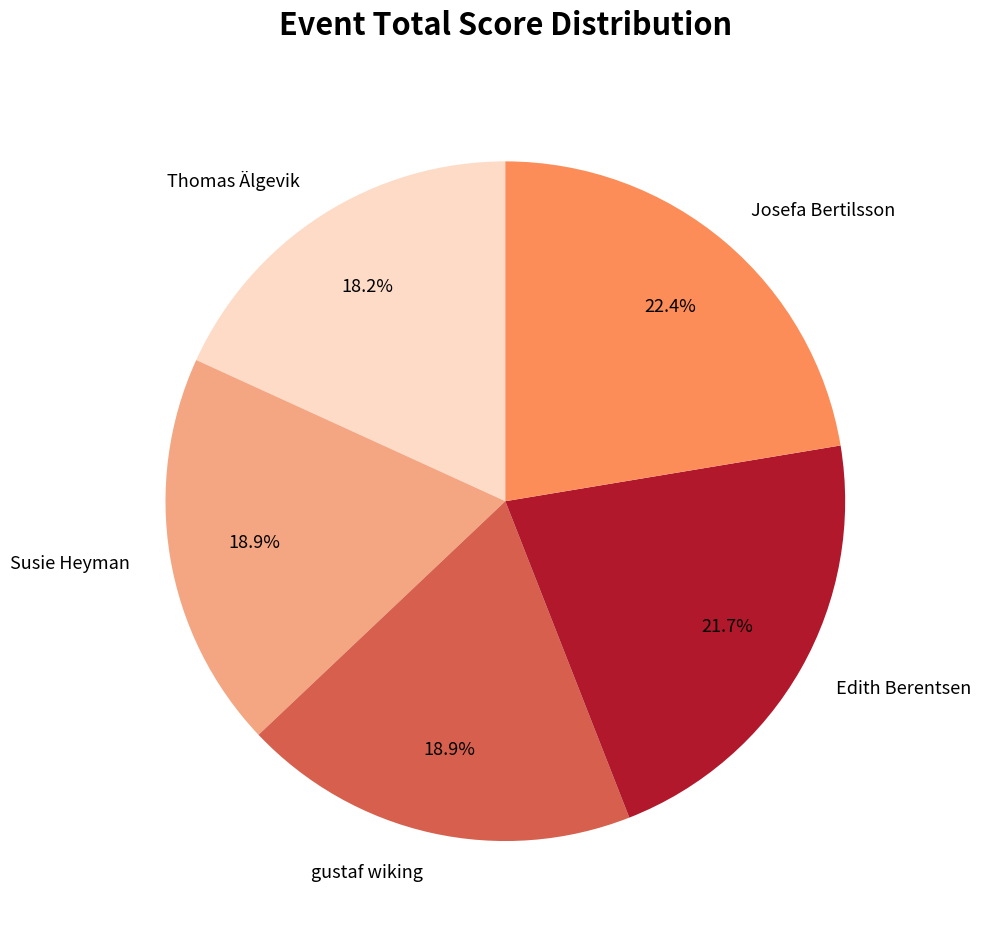

Which slice is the smallest?

Thomas Älgevik